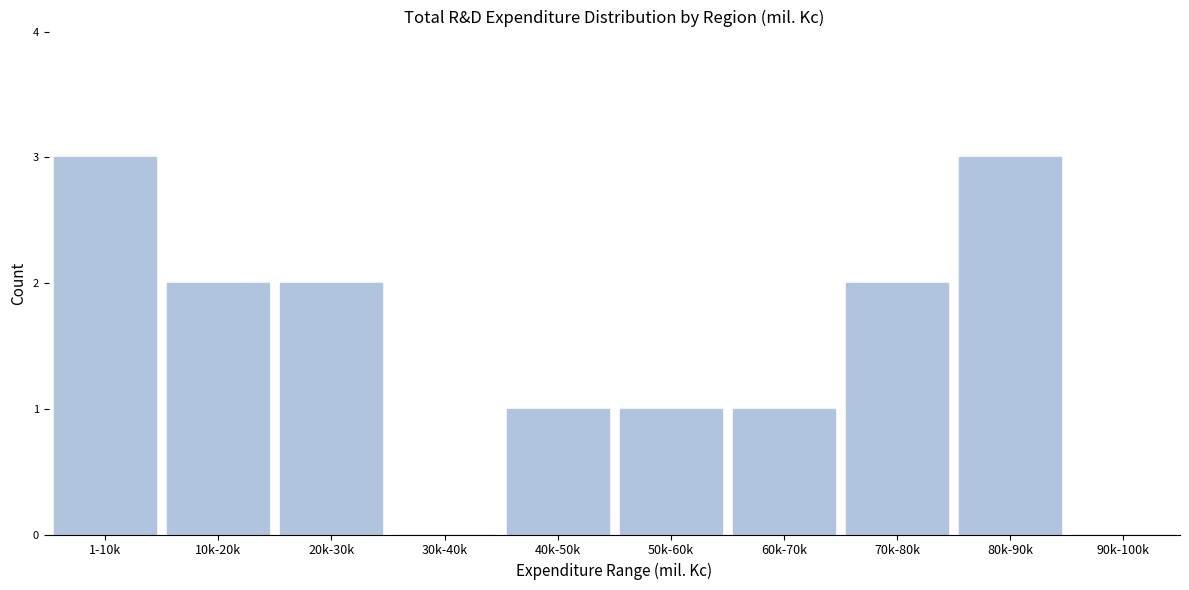

Reading left to right, transcribe all the data shown in this chart.

1-10k=3	10k-20k=2	20k-30k=2	30k-40k=0	40k-50k=1	50k-60k=1	60k-70k=1	70k-80k=2	80k-90k=3	90k-100k=0